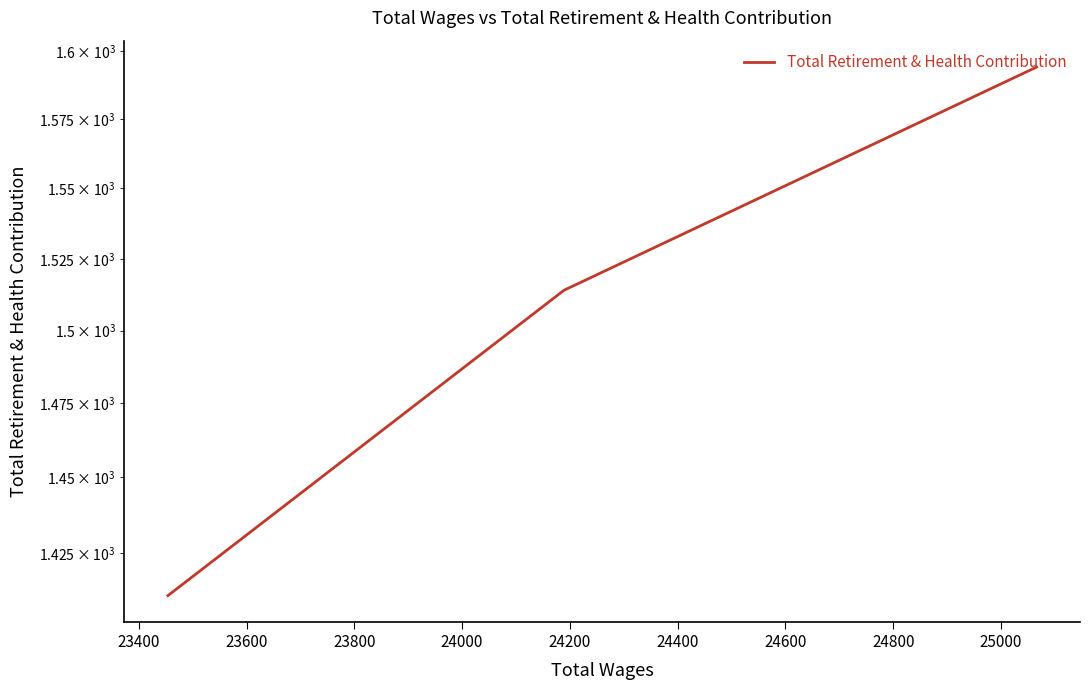

What is the average value?

1506